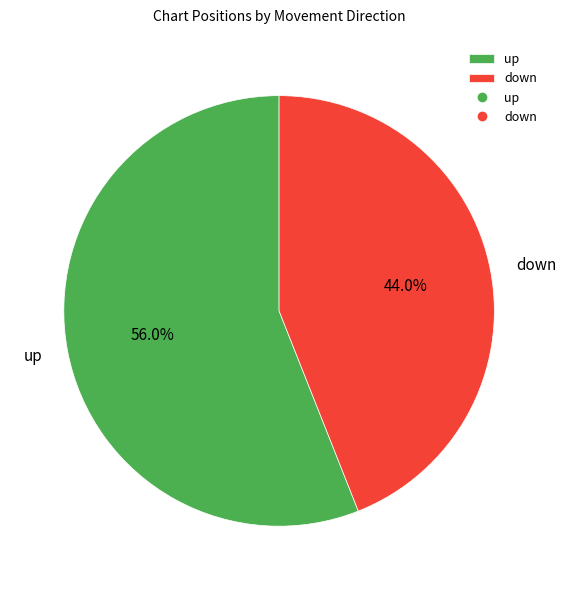

Is there any slice that represents more than half of the pie?

Yes